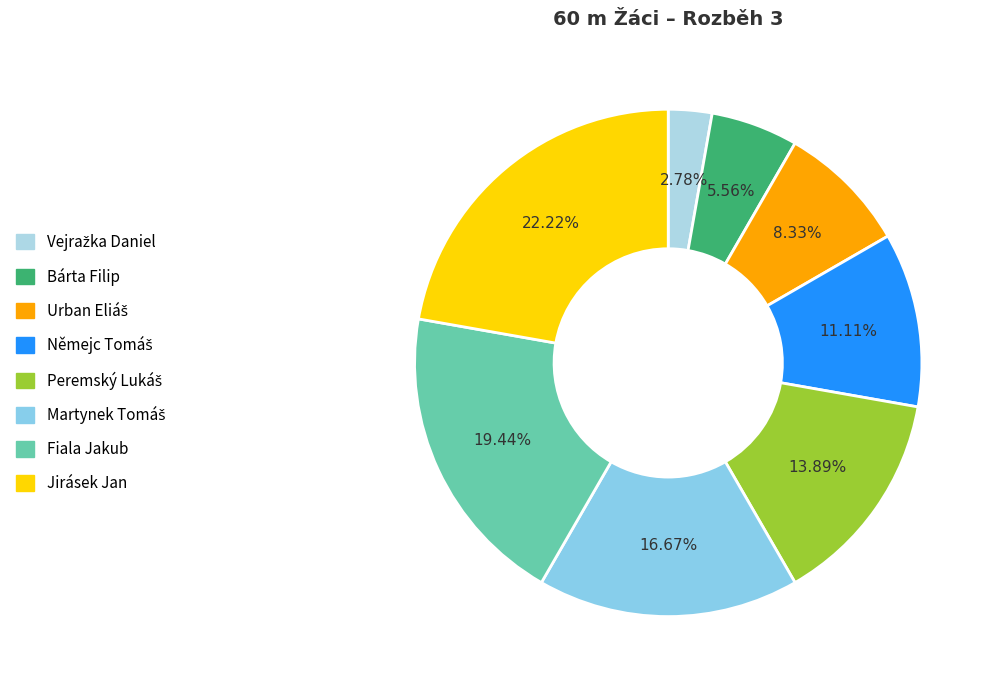

Count the number of slices in the pie.

8